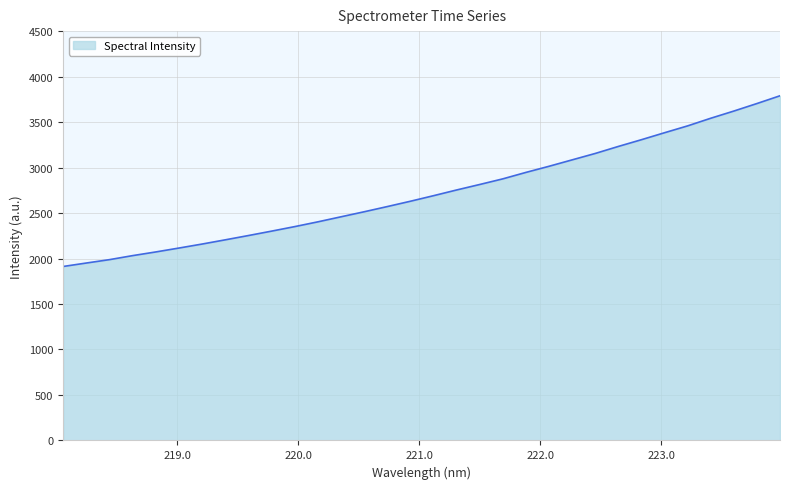

Reading right to left, extract all data points from this chart.

3789.2	3703.7	3621.1	3542.1	3458.2	3382.9	3306.2	3232.1	3154.9	3084.5	3013.9	2946.5	2875.6	2813.7	2753.2	2690.4	2629.3	2570.8	2513.6	2458.4	2403.0	2350.6	2300.9	2252.5	2205.4	2159.1	2115.1	2072.3	2031.9	1987.8	1950.5	1912.6